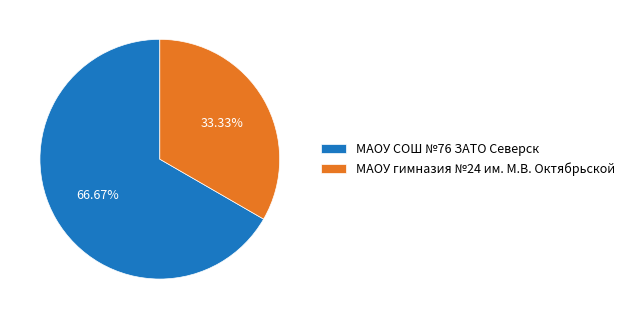

Count the number of slices in the pie.

2